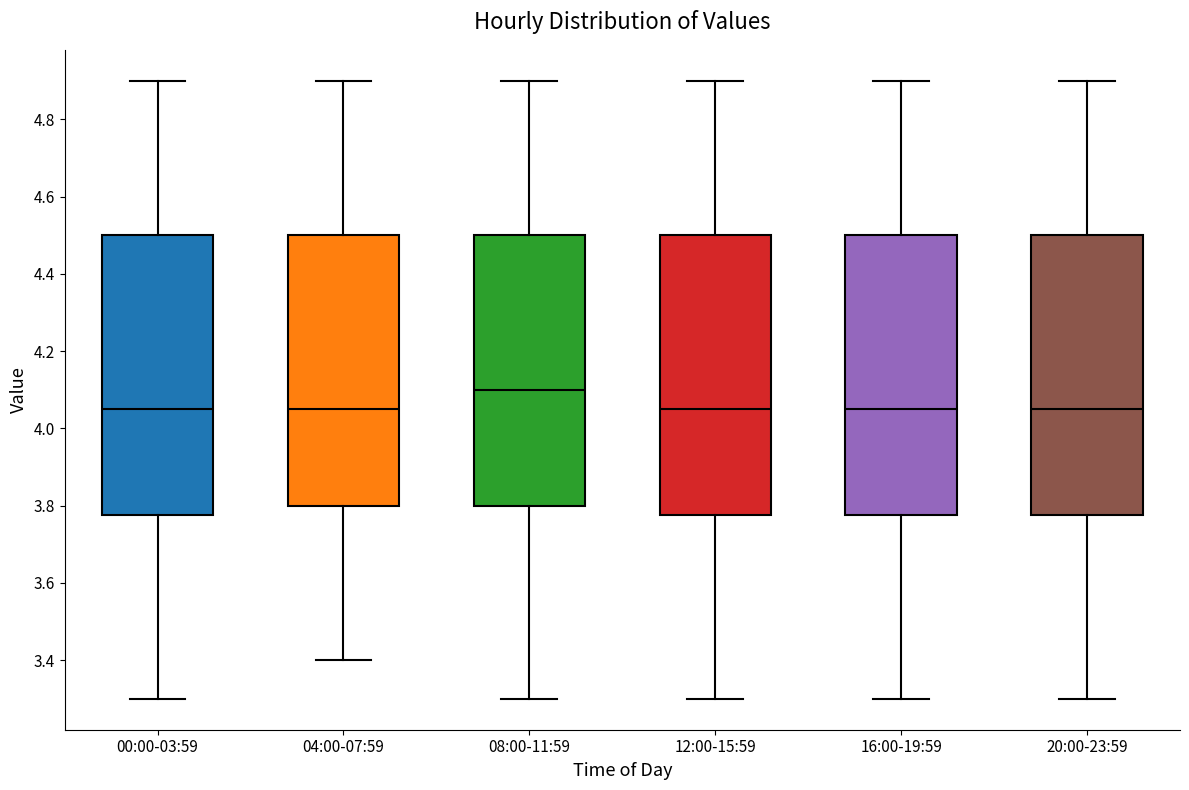

Reading left to right, transcribe this box plot: for each box, give where its median line is, the range the box spans, and where its two whiskers end, as read against the y-axis. The values are not printed on the chart, so give them approximately, as read against the axis.

00:00-03:59: median 4.06, box 3.78 to 4.50, whiskers 3.30 to 4.90
04:00-07:59: median 4.06, box 3.80 to 4.50, whiskers 3.40 to 4.90
08:00-11:59: median 4.10, box 3.80 to 4.50, whiskers 3.30 to 4.90
12:00-15:59: median 4.06, box 3.78 to 4.50, whiskers 3.30 to 4.90
16:00-19:59: median 4.06, box 3.78 to 4.50, whiskers 3.30 to 4.90
20:00-23:59: median 4.06, box 3.78 to 4.50, whiskers 3.30 to 4.90